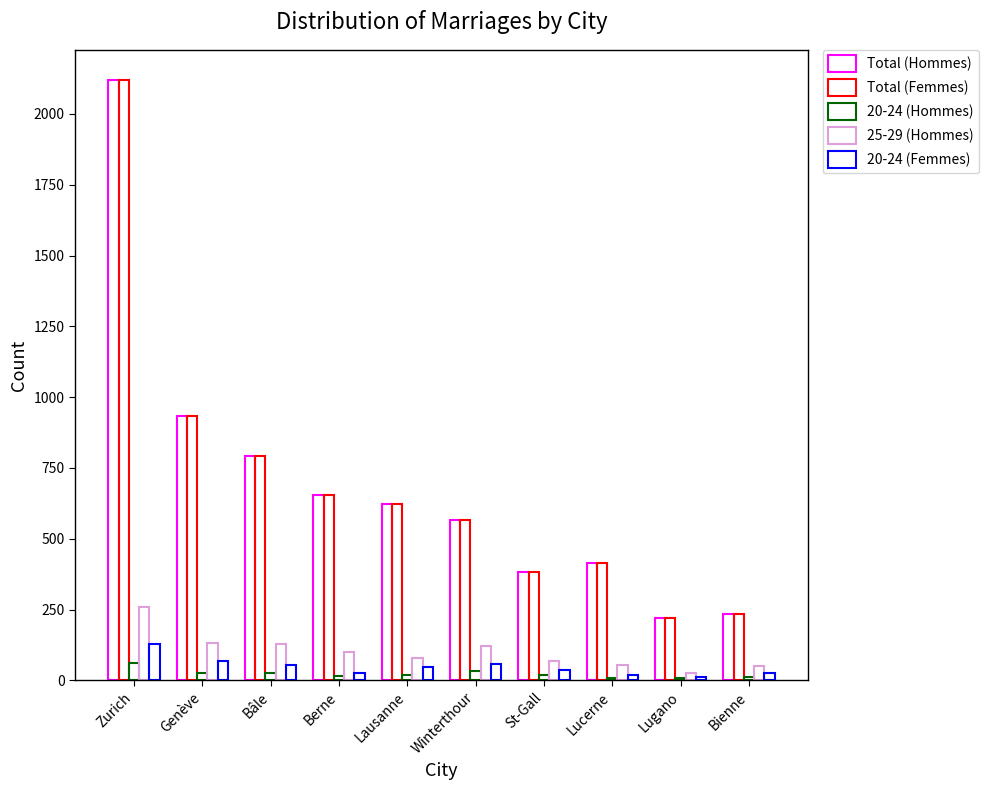

Which has a higher value, Lugano or Bâle?

Bâle